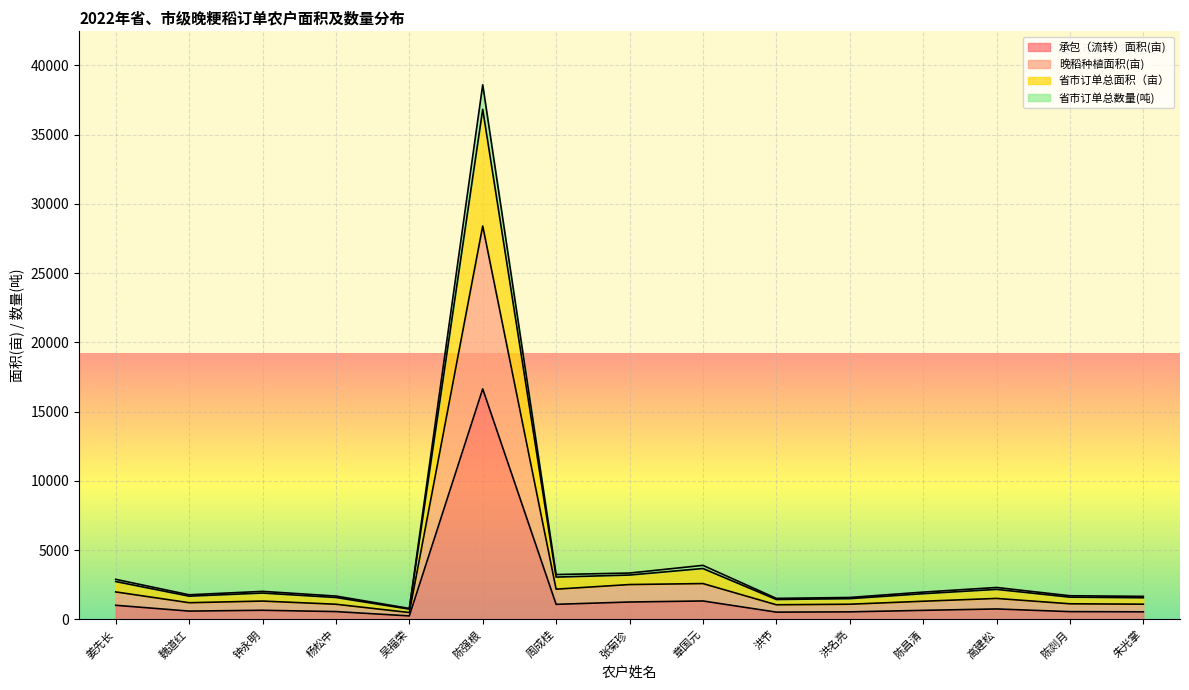

What is the label of the 6th point from the right?

洪节